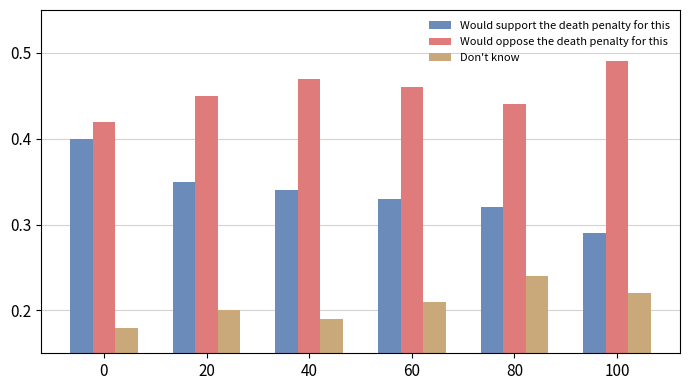

How many Would oppose the death penalty for this values are between 0 and 1?

6